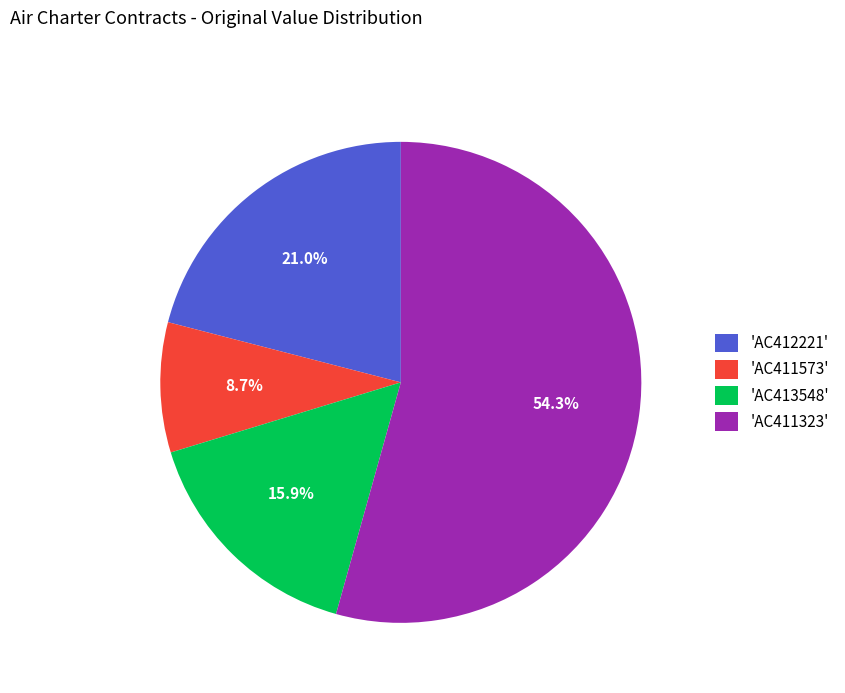

Count the number of slices in the pie.

4